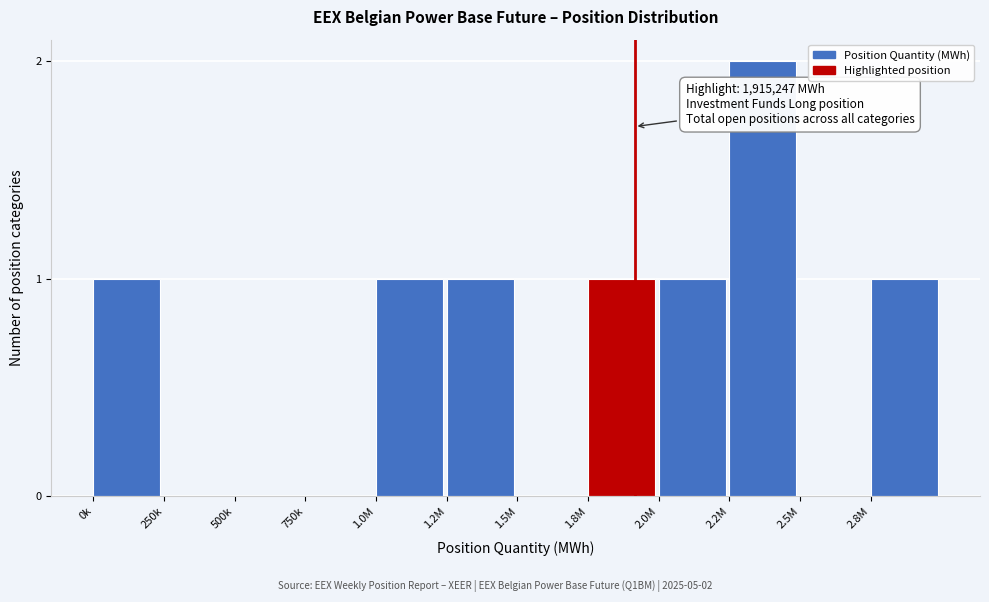

Reading left to right, list all the values displayed in this chart.

0k=1	250k=0	500k=0	750k=0	1.0M=1	1.2M=1	1.5M=0	1.8M=1	2.0M=1	2.2M=2	2.5M=0	2.8M=1